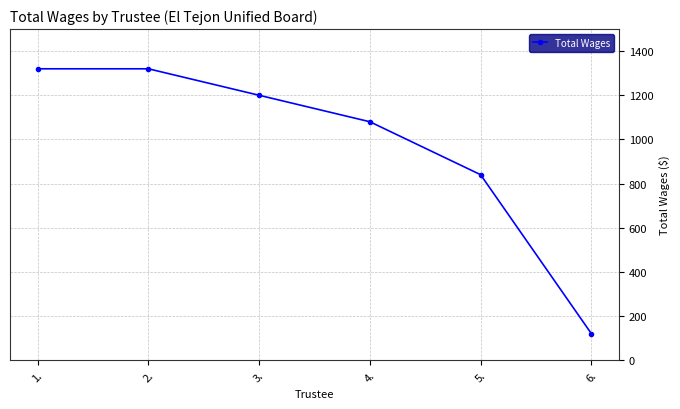

The chart shows a value of 648 at 3.. True or false?

False